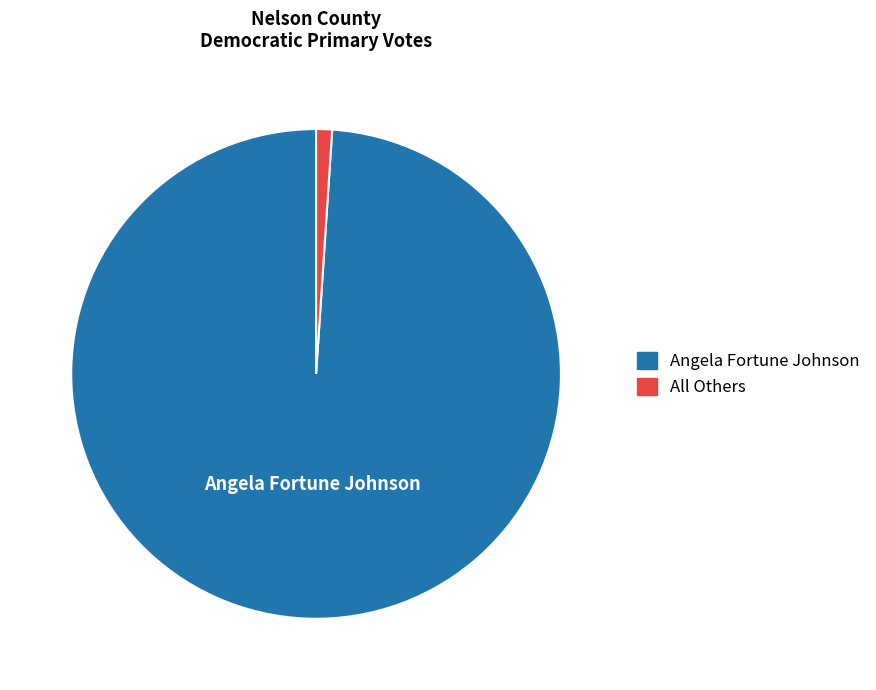

How many slices are in this pie chart?

2